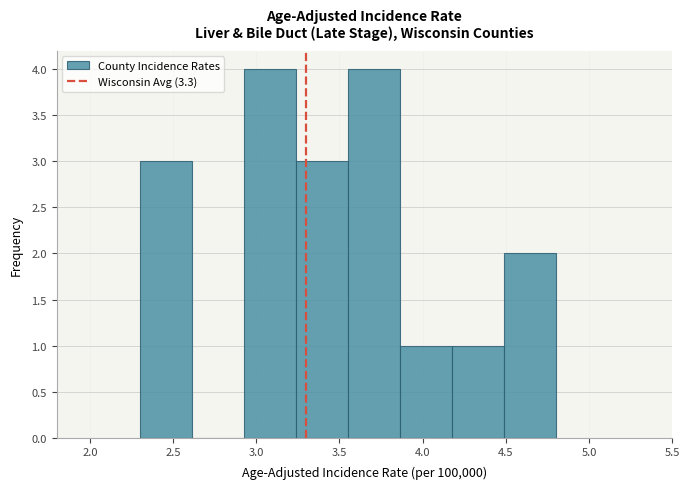

Reading left to right, transcribe this chart: for each bar, give the range it covers on the x-axis and its height. Neither the bar edges nor the heights are printed on the chart, so give them approximately, as read against the axes.

2.30 to 2.60: 3
2.60 to 2.95: 0
2.95 to 3.25: 4
3.25 to 3.55: 3
3.55 to 3.85: 4
3.85 to 4.20: 1
4.20 to 4.50: 1
4.50 to 4.80: 2